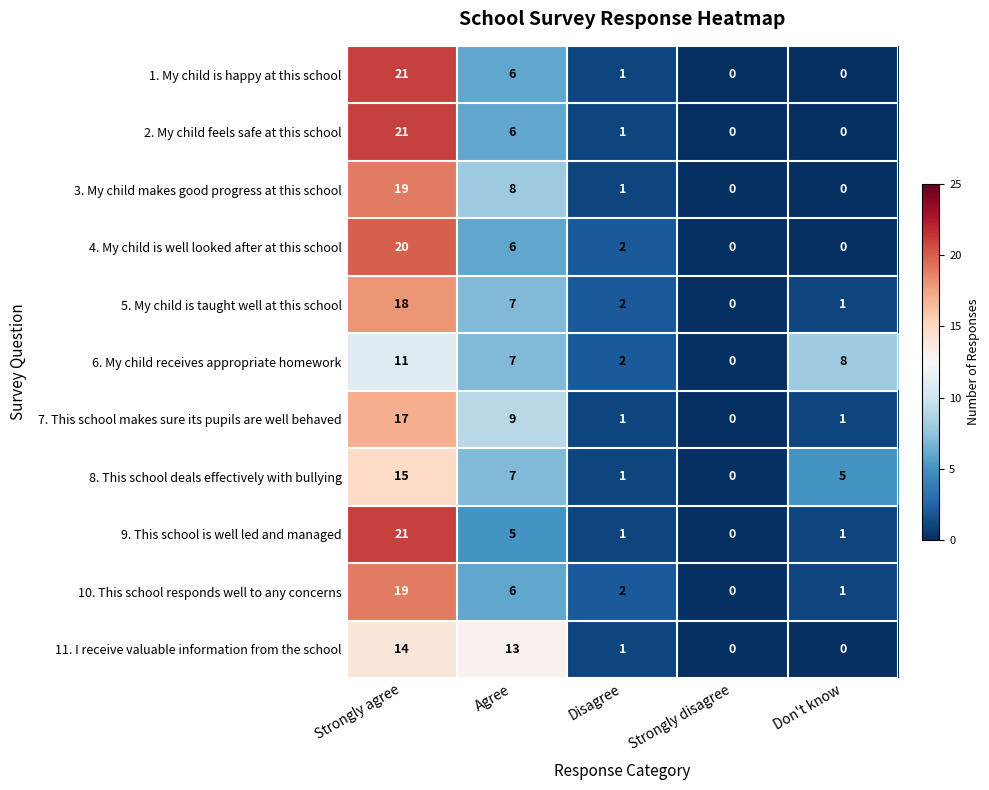

What is the maximum value for 7. This school makes sure its pupils are well behaved?

17